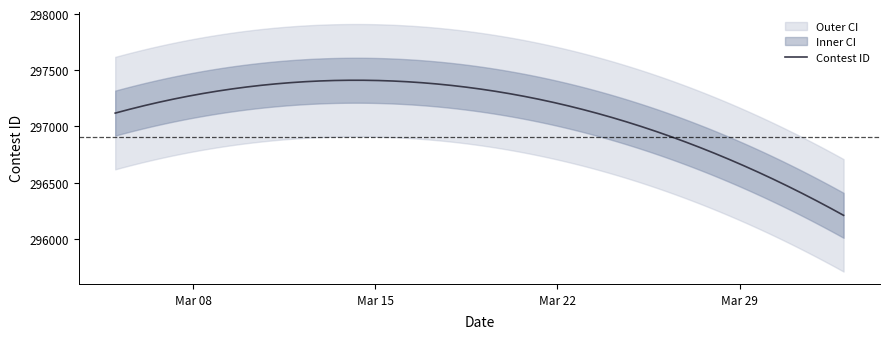

What is the sum of the values at 4/2/21 and 3/12/21?

593604